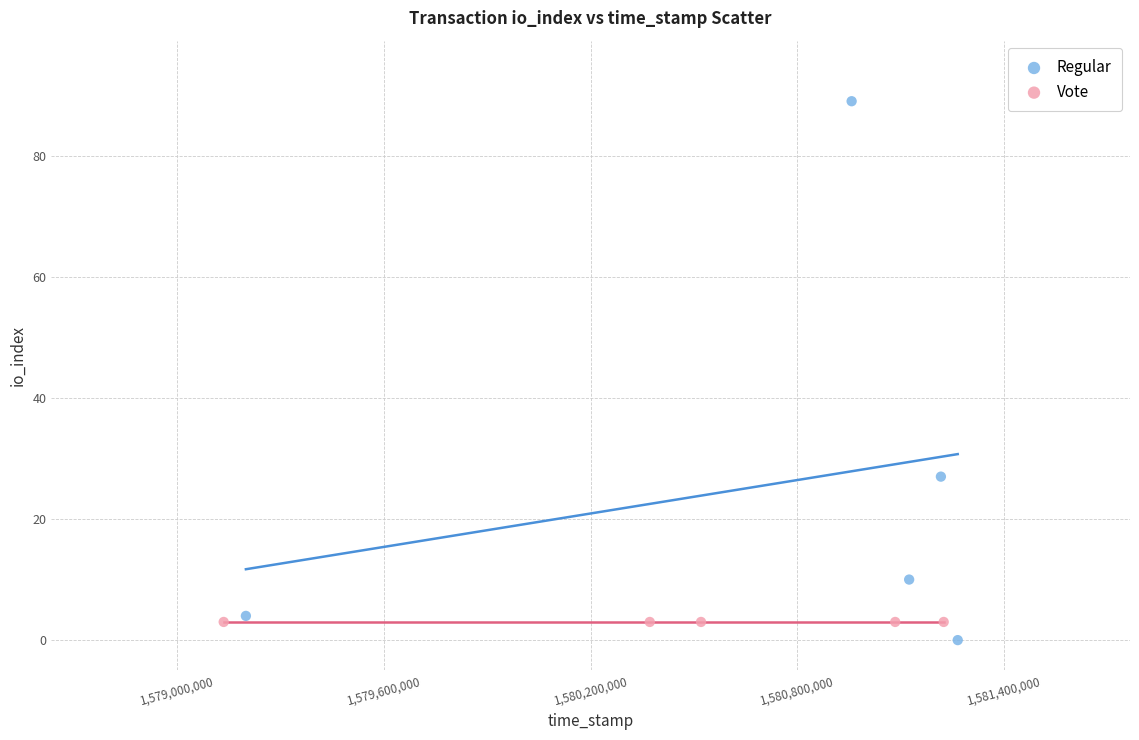

What are all the series names shown in the legend?

Regular, Vote